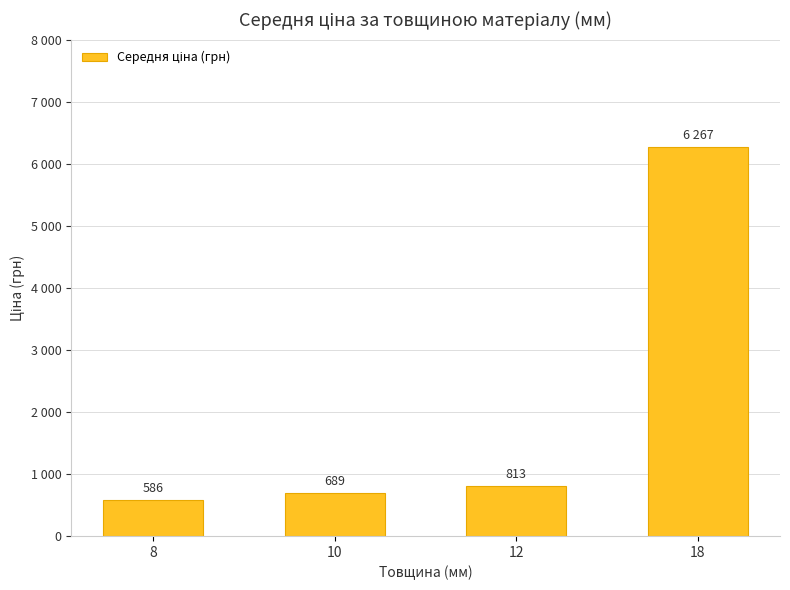

What is the value of the 2nd bar from the left?

689.1